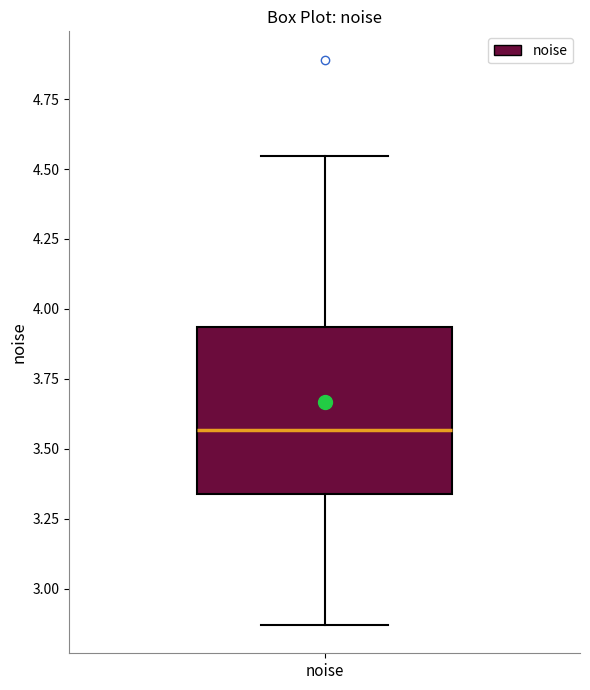

Transcribe this box plot: give where the median line is, the range the box spans, and where the two whiskers end, as read against the y-axis. The values are not printed on the chart, so give them approximately, as read against the axis.

median 3.55, box 3.35 to 3.95, whiskers 2.85 to 4.55